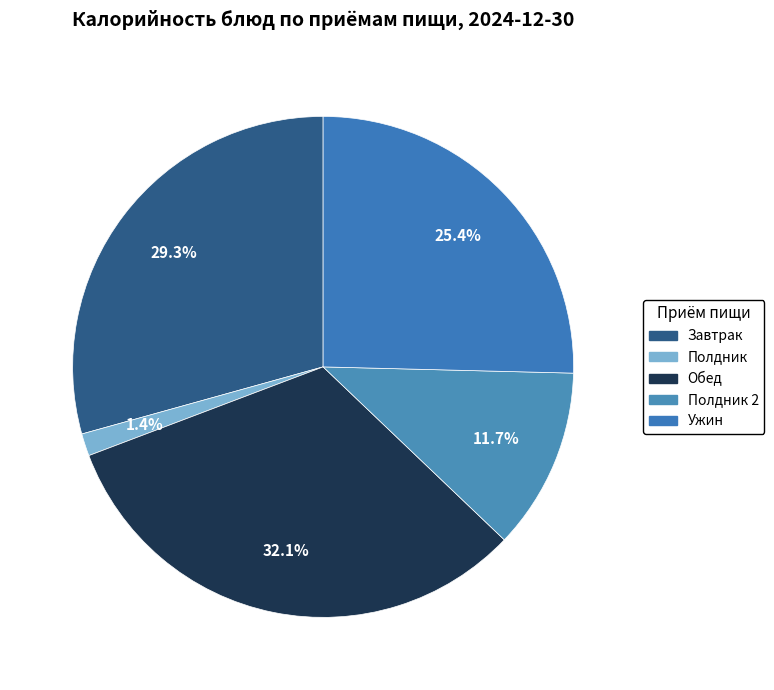

How many segments does this pie chart have?

5